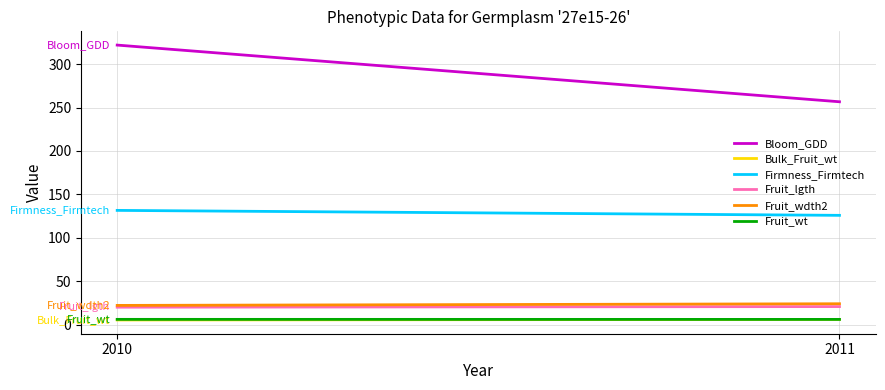

What is the spread (max minus min) of values at 2010?

316.6